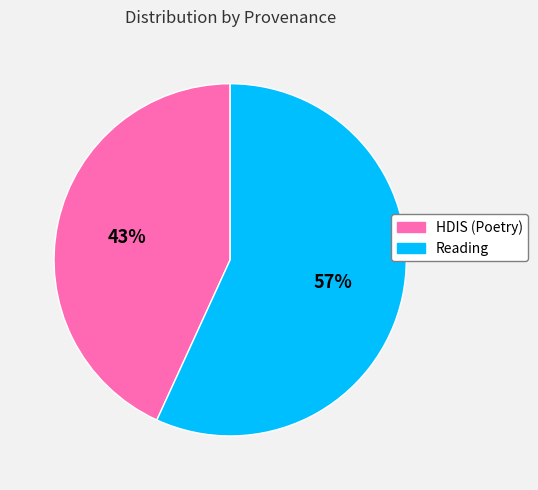

To the nearest percent, what is the difference between the largest and smallest slice percentages?

14%